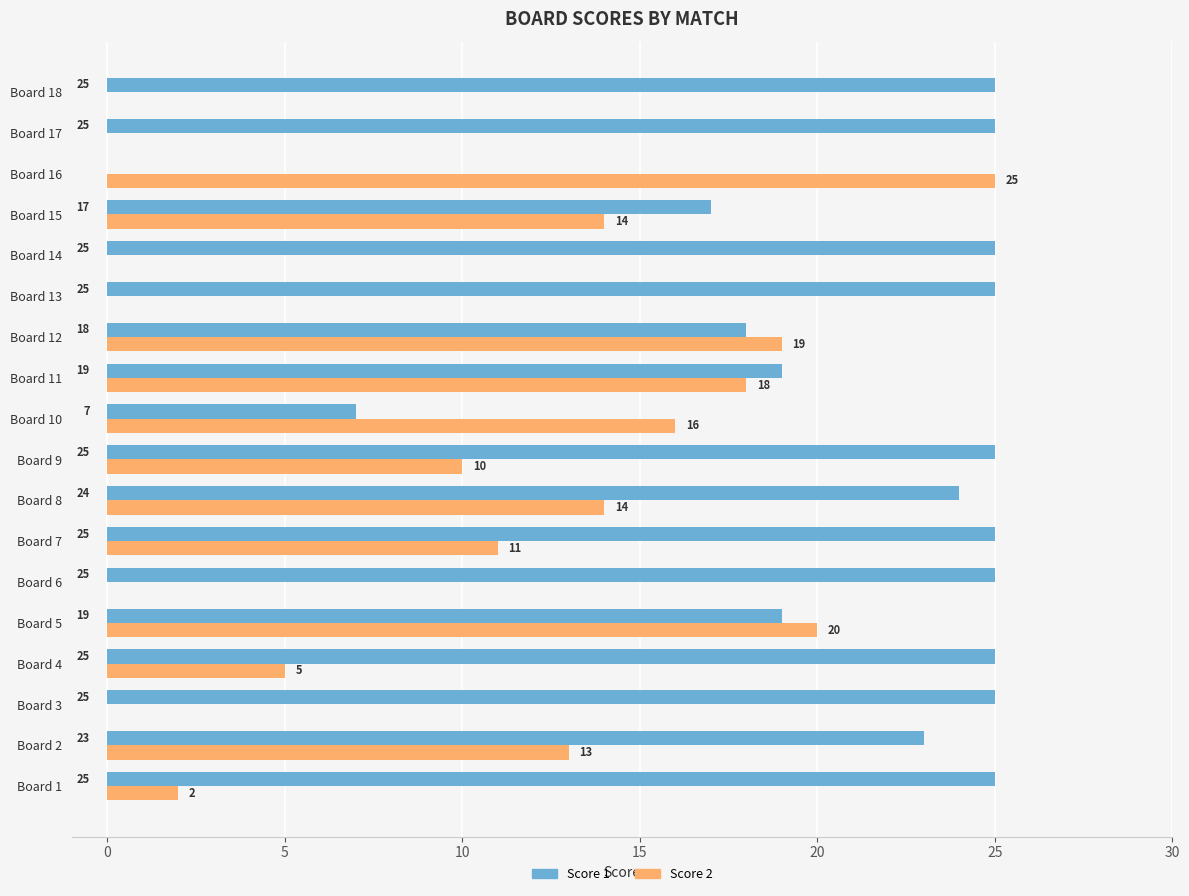

Which series has the largest total across all categories?

Score 1